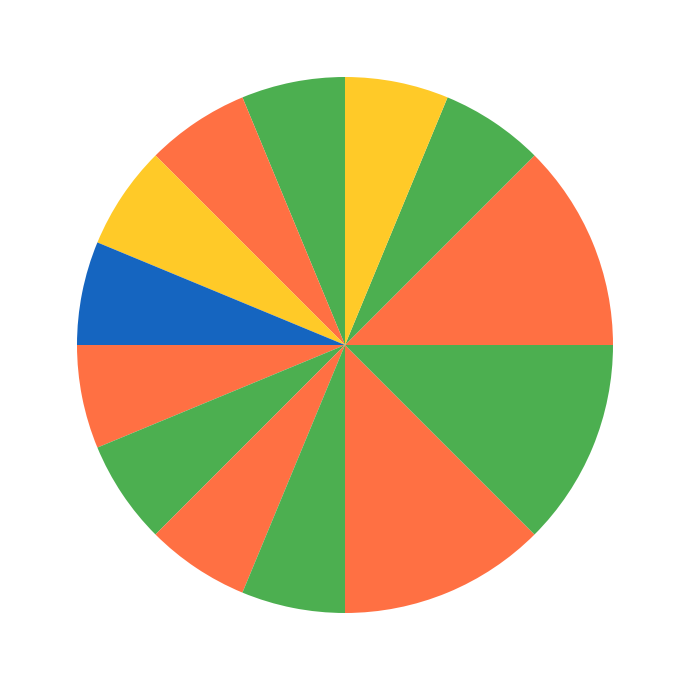

How many slices are in this pie chart?

13